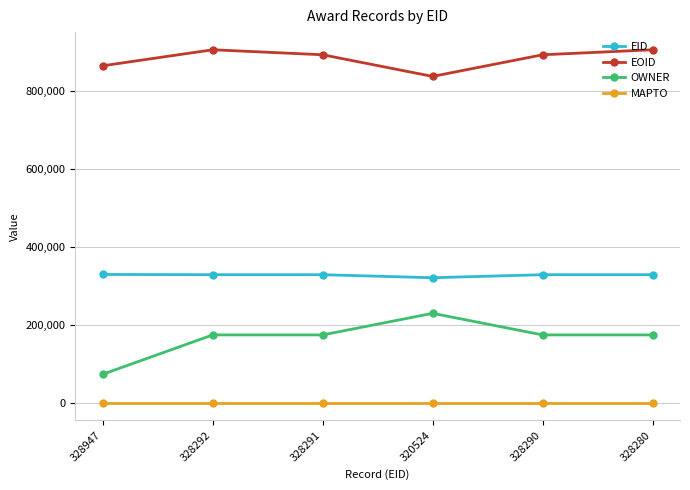

Is the value of EID at 328291 greater than the value of OWNER at 320524?

Yes